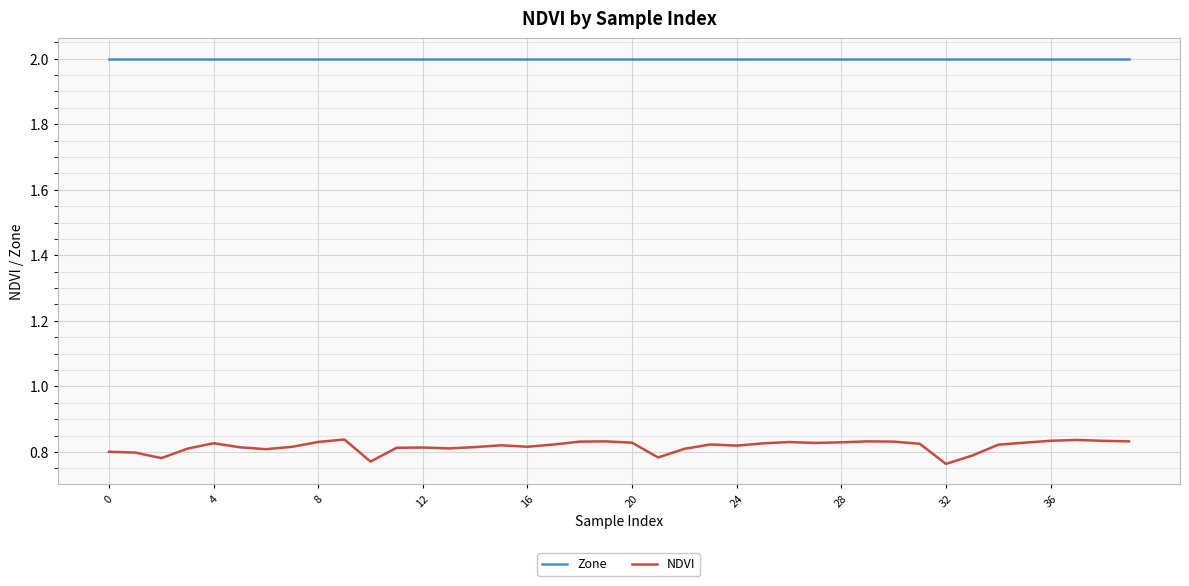

List the series in order of their overall mean, lowest first.

NDVI, Zone